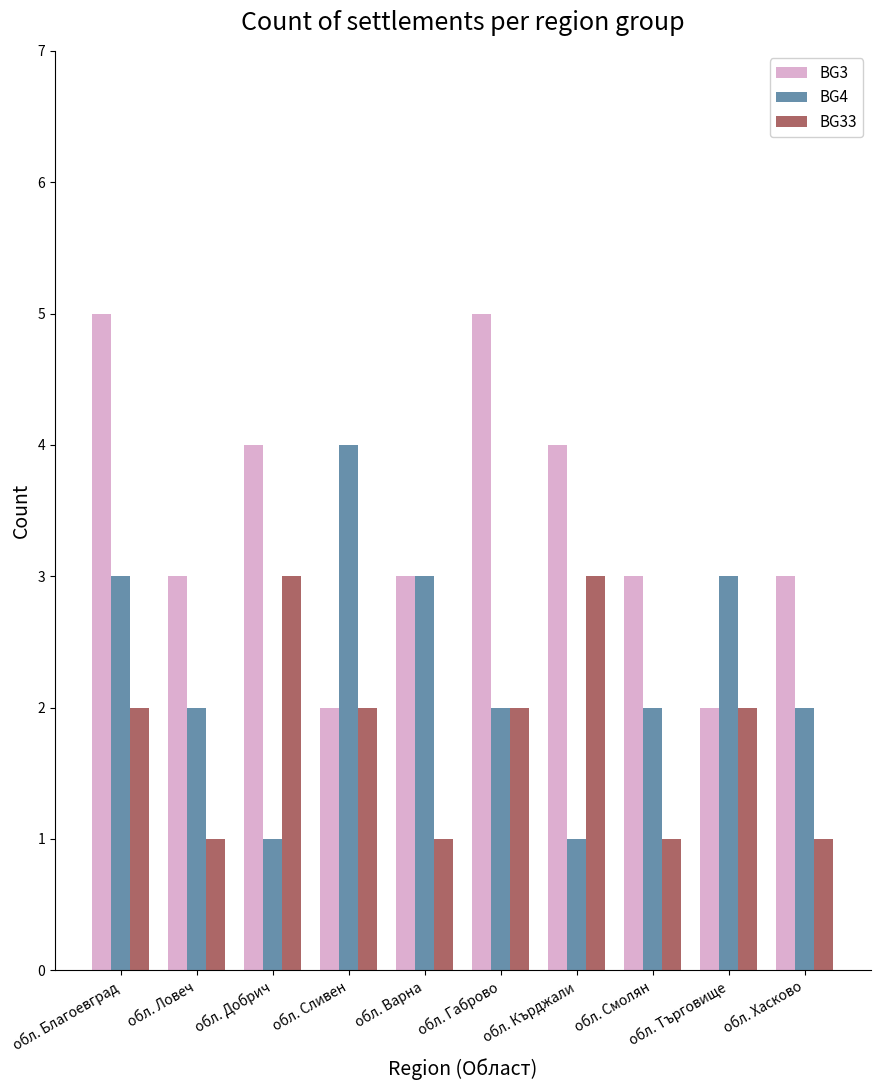

What is the greatest value displayed?

5